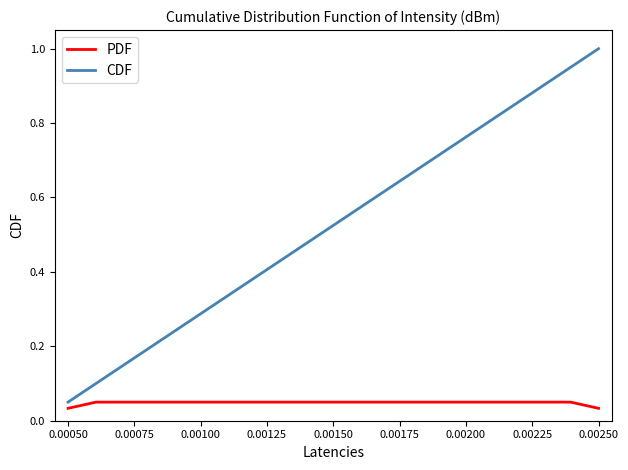

Which series has the widest spread of values?

CDF